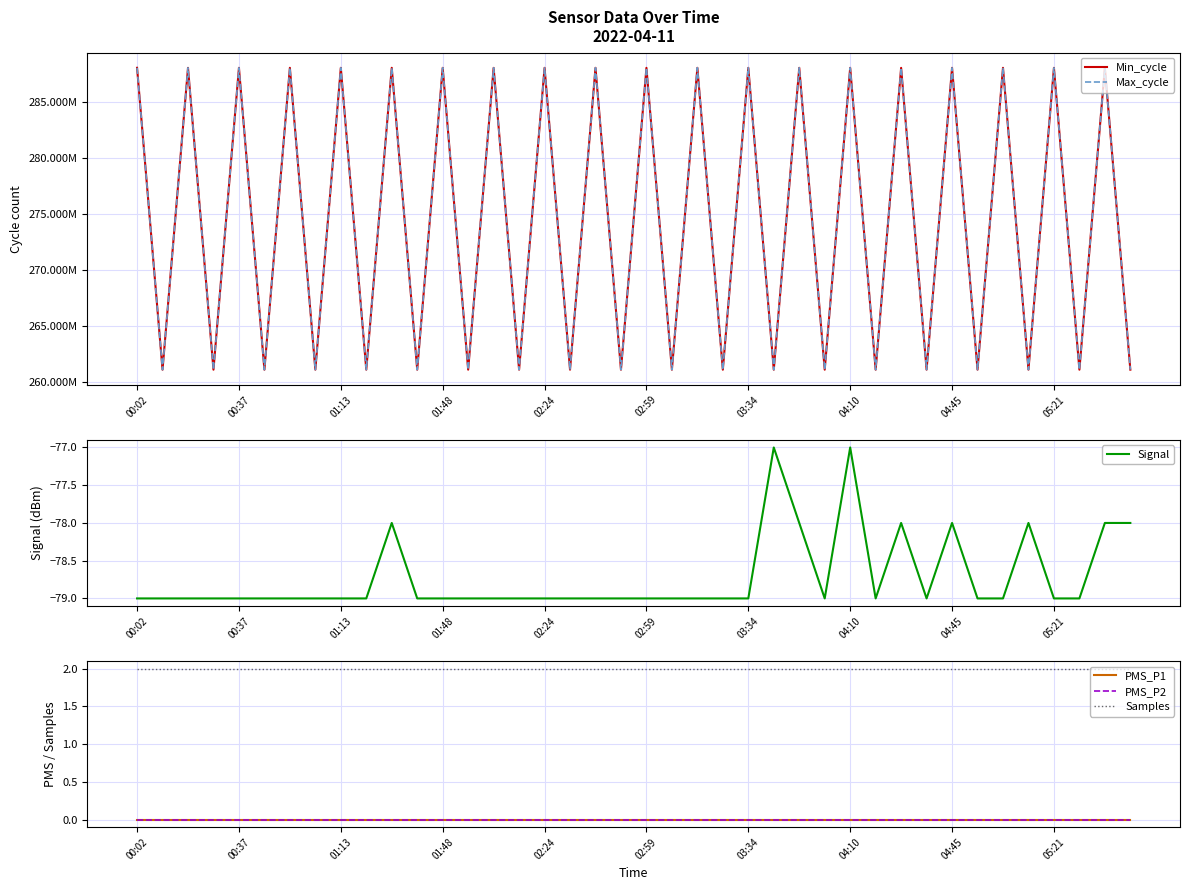

What is the lowest value of the Signal series?

-79